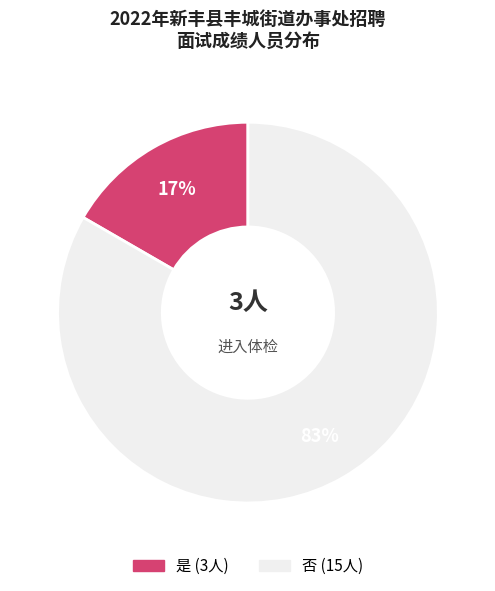

Which category has the biggest portion of the pie?

否